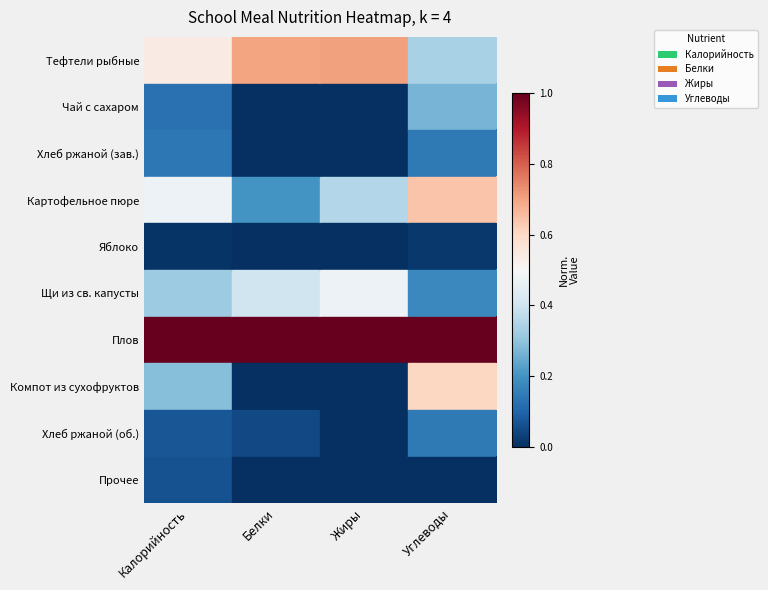

Rank the series at Белки from highest to lowest value.

Плов, Тефтели рыбные, Щи из св. капусты, Картофельное пюре, Хлеб ржаной (об.), Чай с сахаром, Хлеб ржаной (зав.), Яблоко, Компот из сухофруктов, Прочее